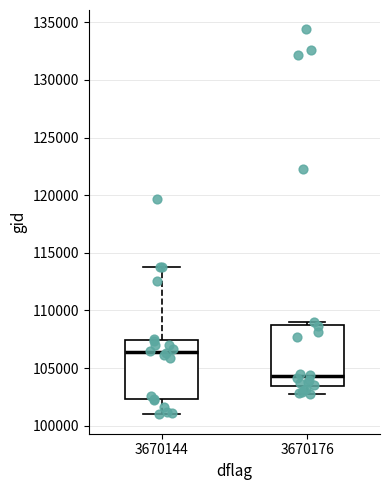

Reading left to right, transcribe this box plot: for each box, give where its median line is, the range the box spans, and where its two whiskers end, as read against the y-axis. The values are not printed on the chart, so give them approximately, as read against the axis.

3670144: median 106500, box 102500 to 107500, whiskers 101000 to 114000
3670176: median 104500, box 103500 to 108500, whiskers 102500 to 109000